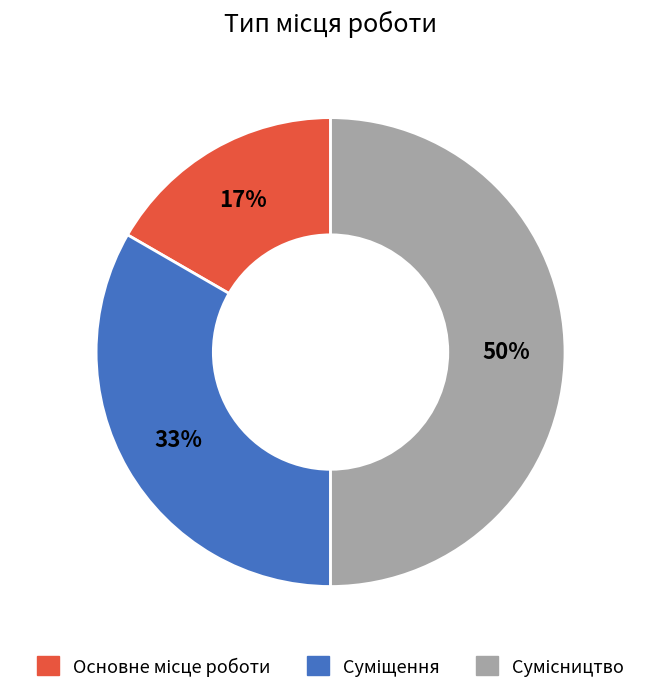

To the nearest percent, what is the average slice percentage?

33%